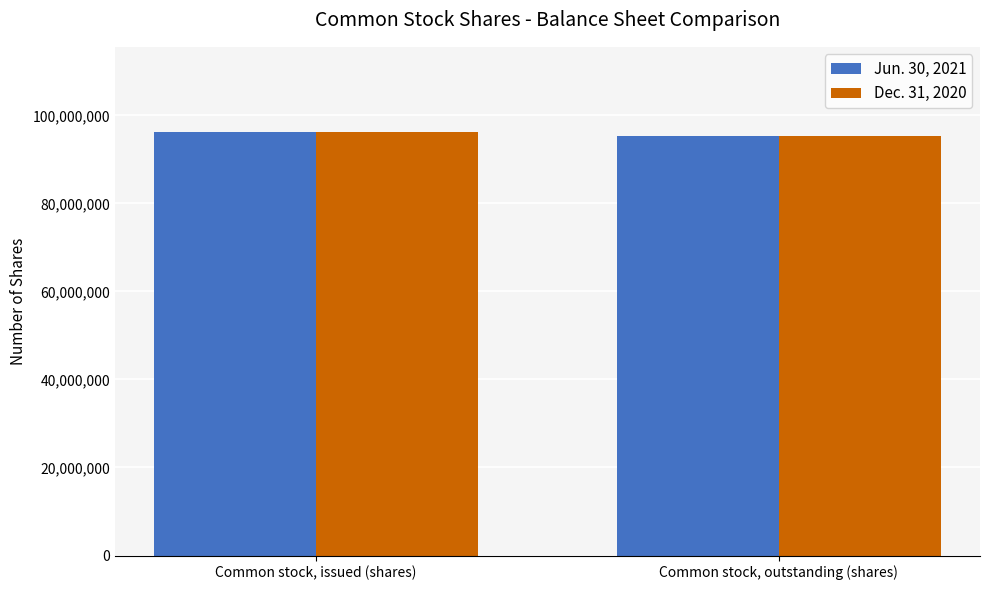

What is the average value of the Dec. 31, 2020 series?

95756235